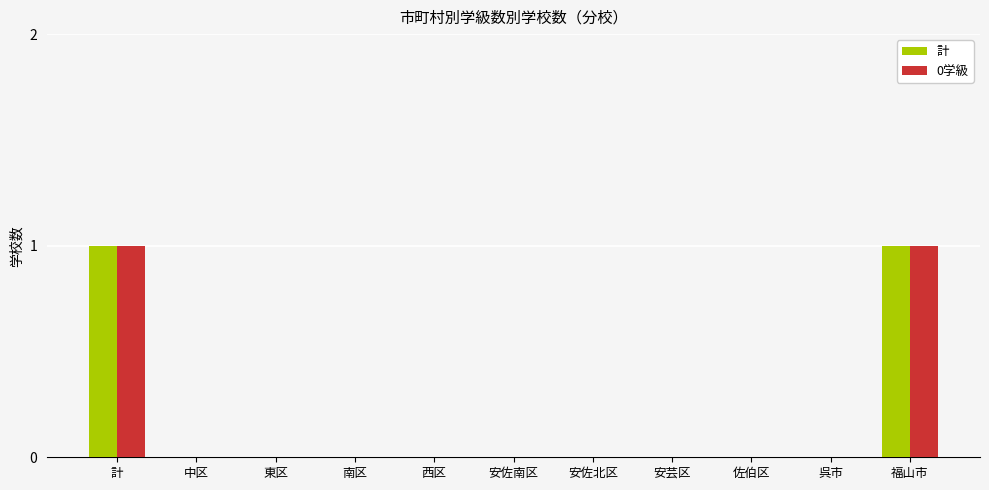

True or false: 計 has a value of 0 at 安佐南区.

True